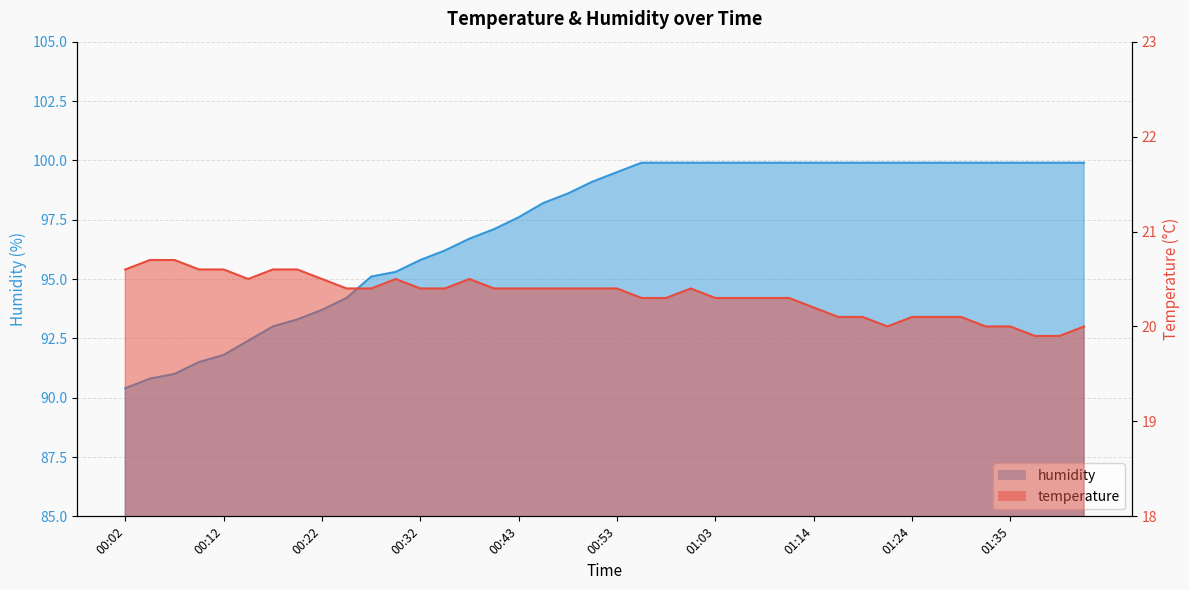

What is the value of the humidity point at the 9th from the left?

93.7